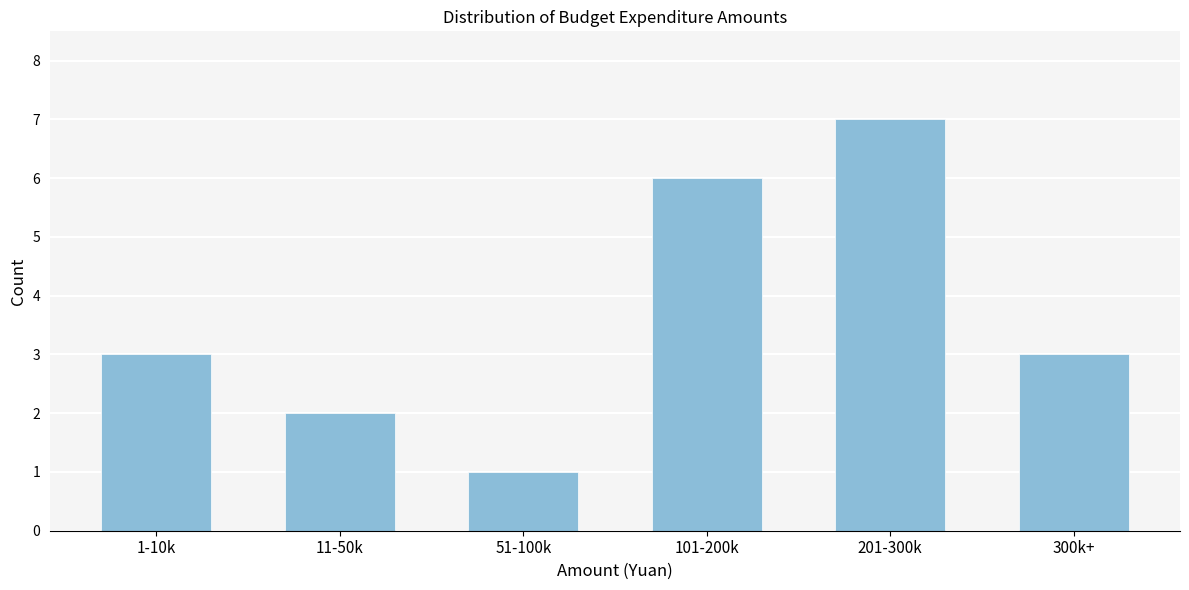

Reading right to left, what are all the values shown in this chart?

3	7	6	1	2	3